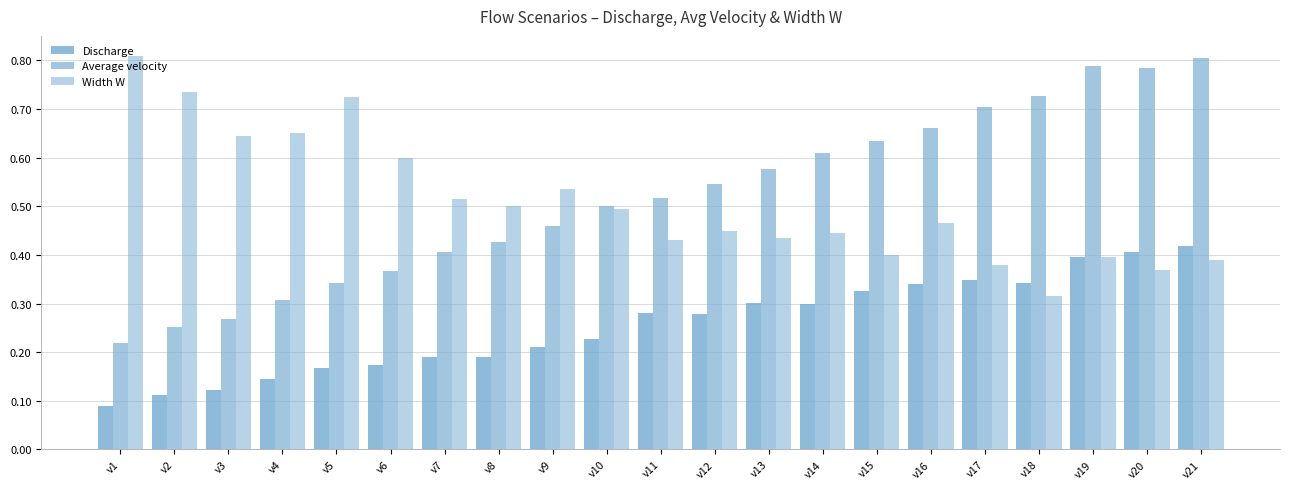

How many bars are there in each group?

3